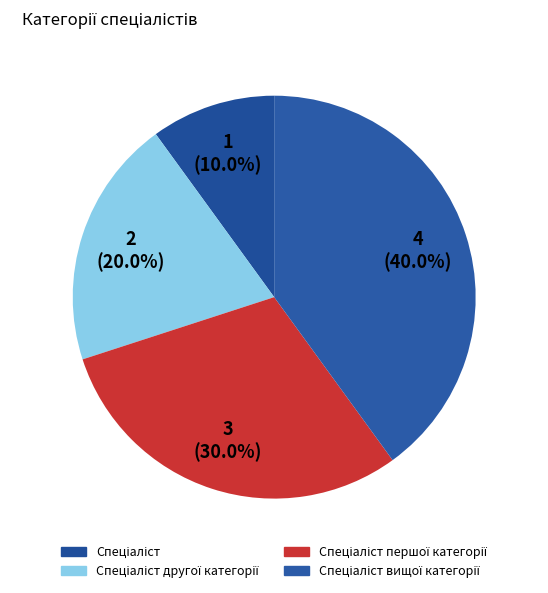

How many slices are in this pie chart?

4